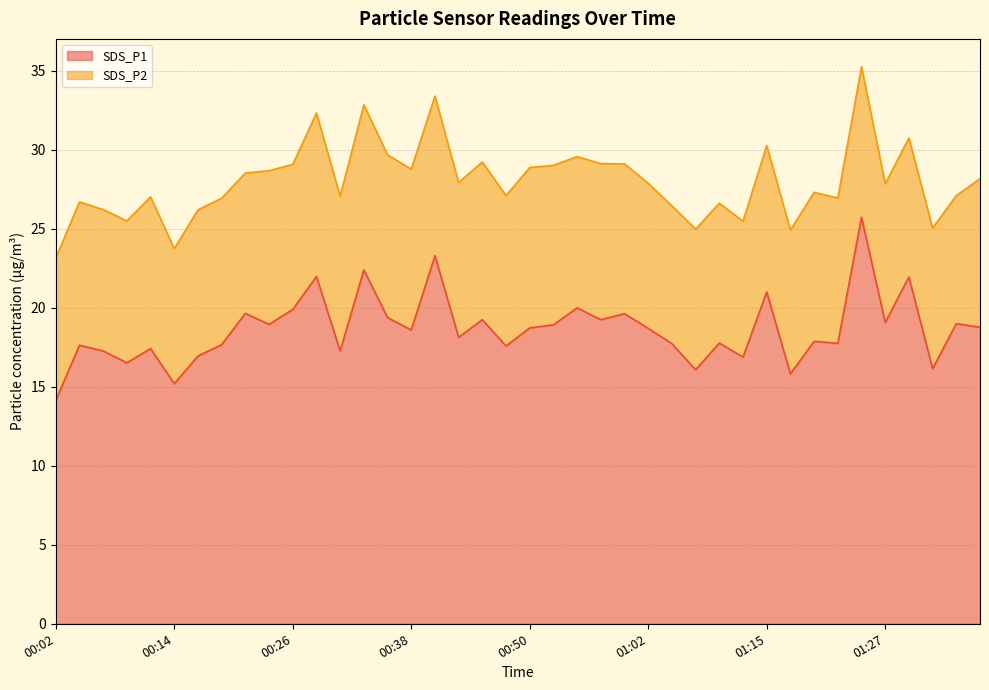

What is the sum of all values?

746.0